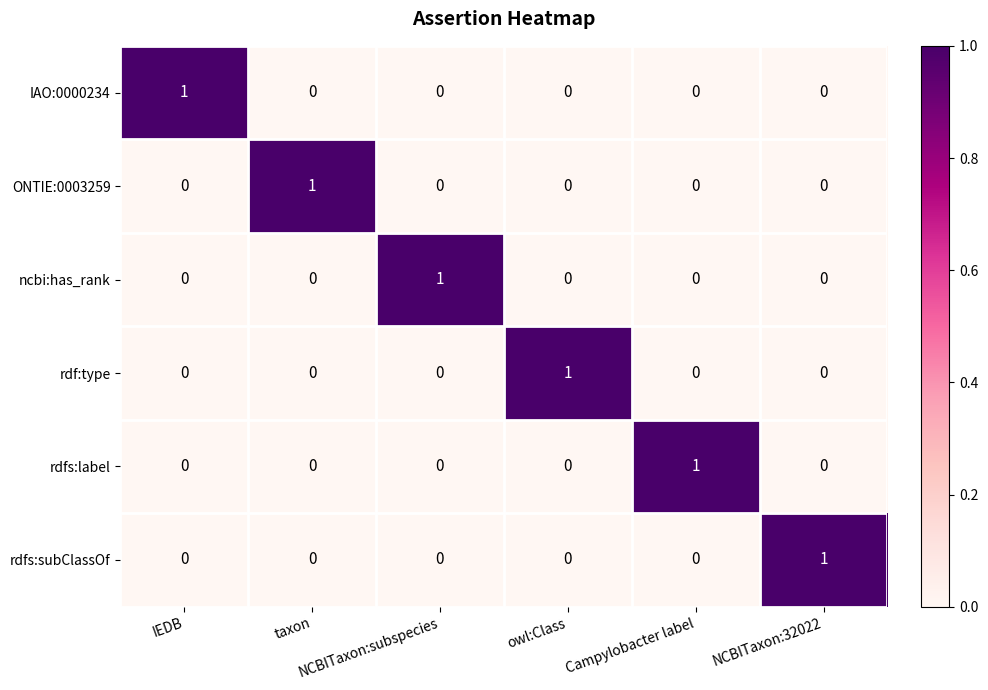

At how many categories does at least one series exceed 0?

6